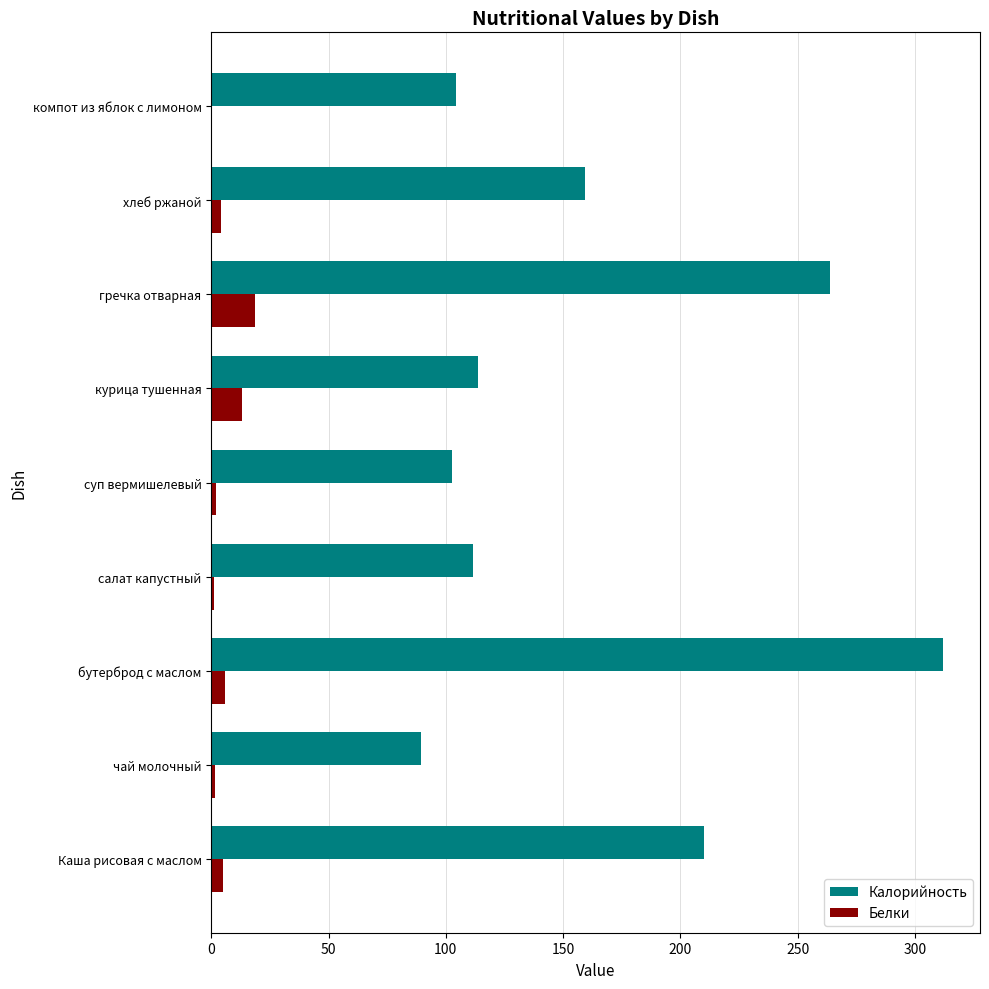

At which category is the sum across all series the highest?

бутерброд с маслом